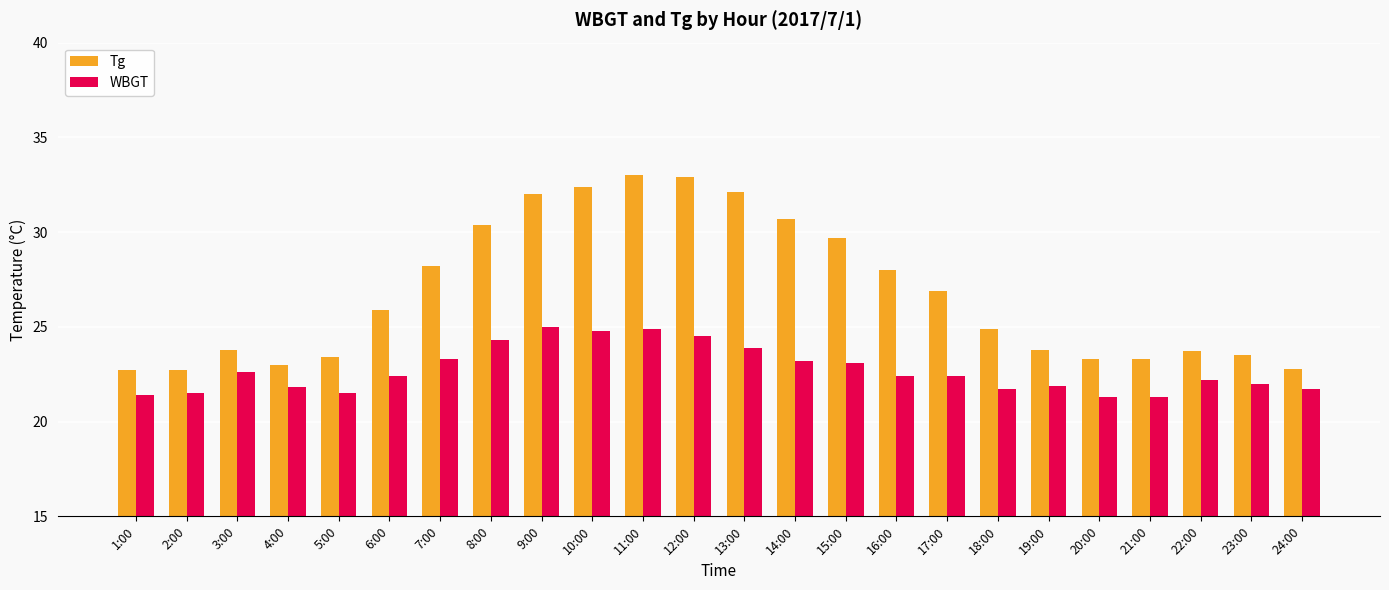

How many categories are shown in the chart?

24